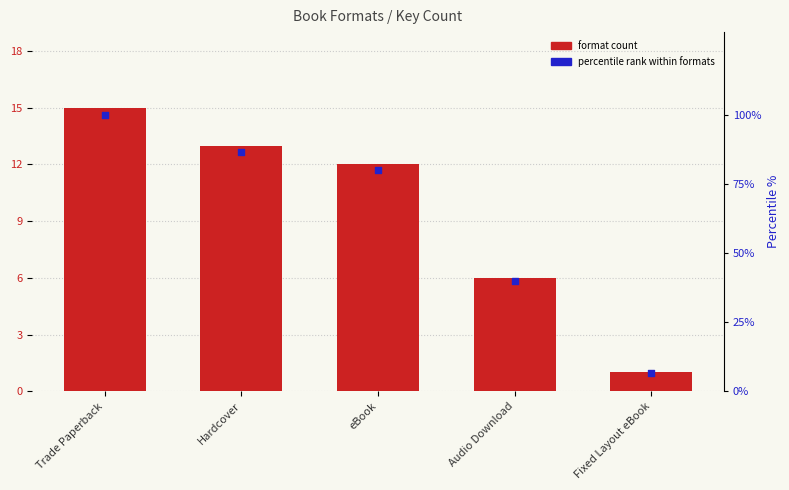

At how many categories does at least one series exceed 70?

3